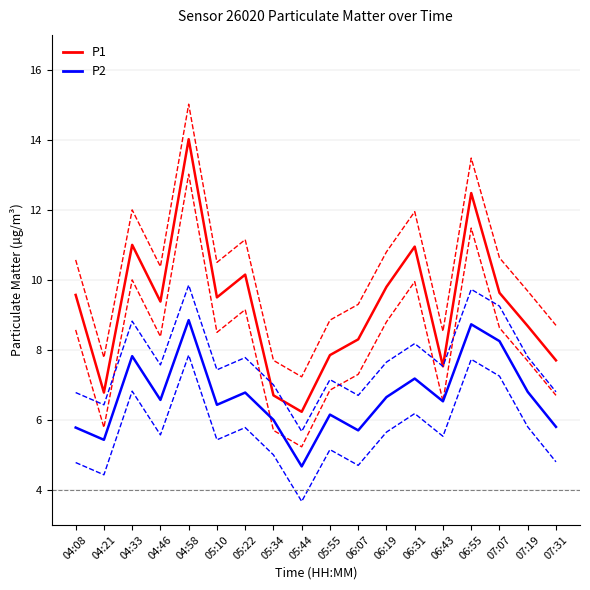

True or false: P2 and P1 intersect in this chart.

False